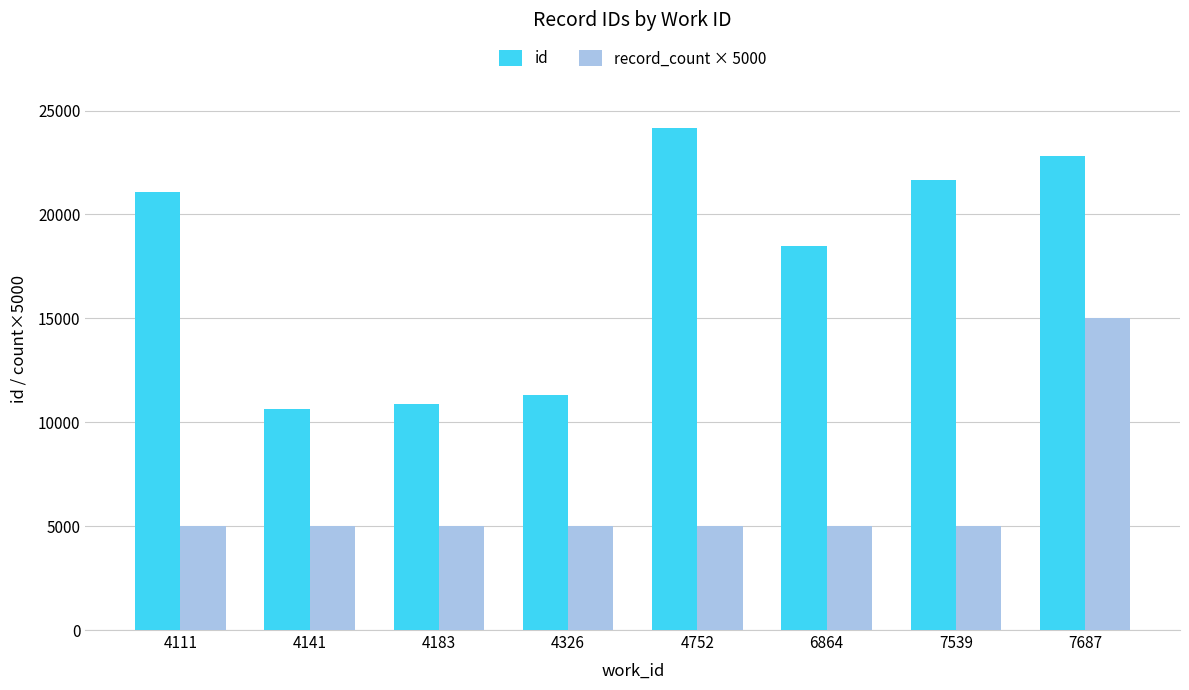

How many bars are there in each group?

2